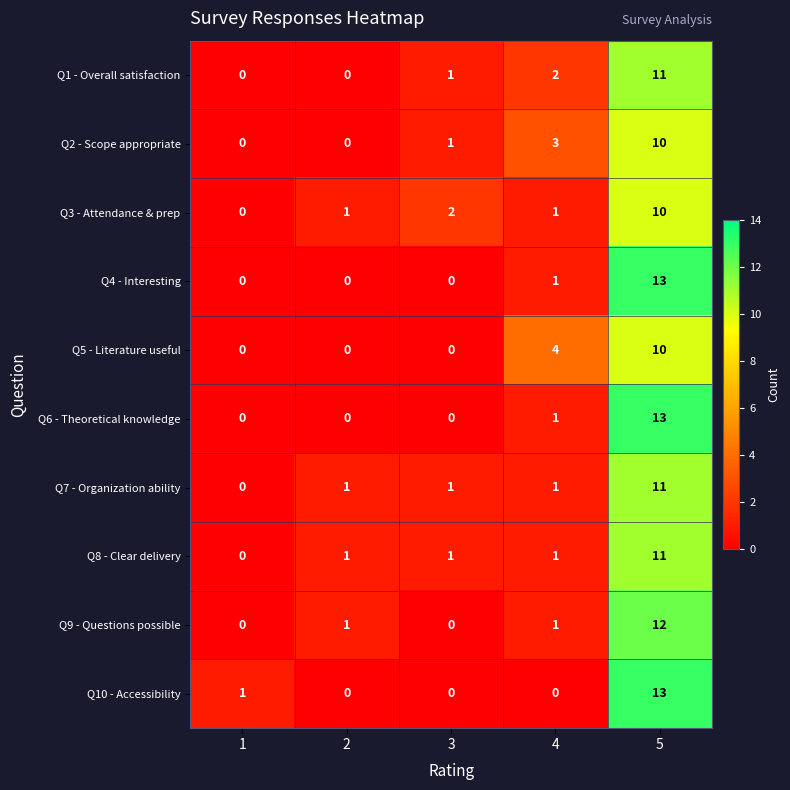

Which series changed the most between 1 and 3?

Q3 - Attendance & prep